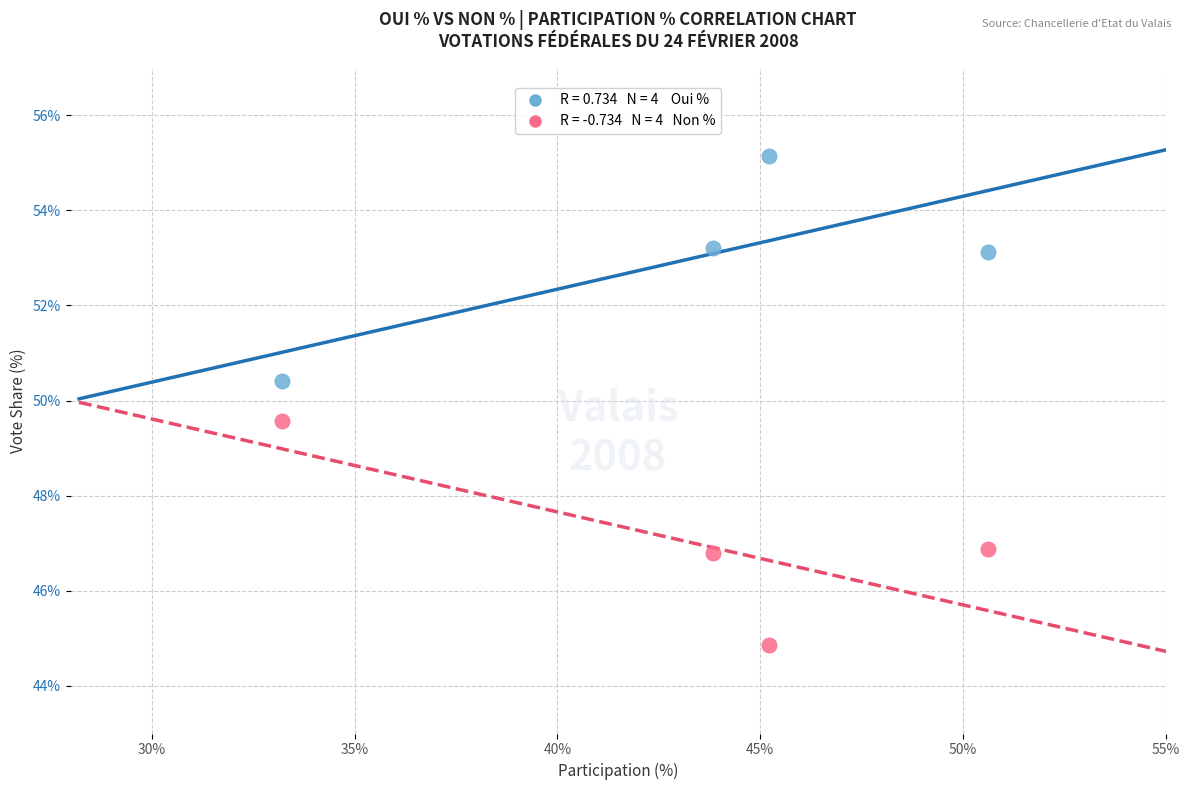

Across all data points, what is the average X value?

43.2